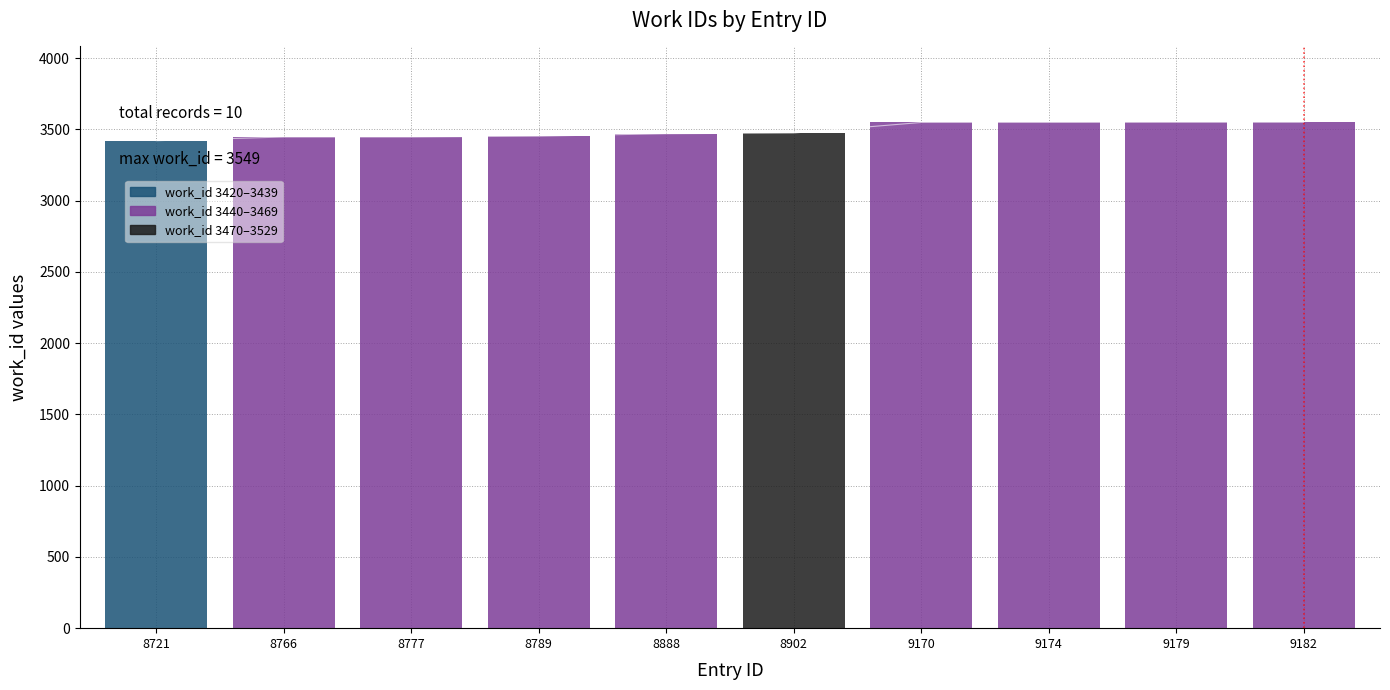

What is the change in value from 8888 to 9174?

+79